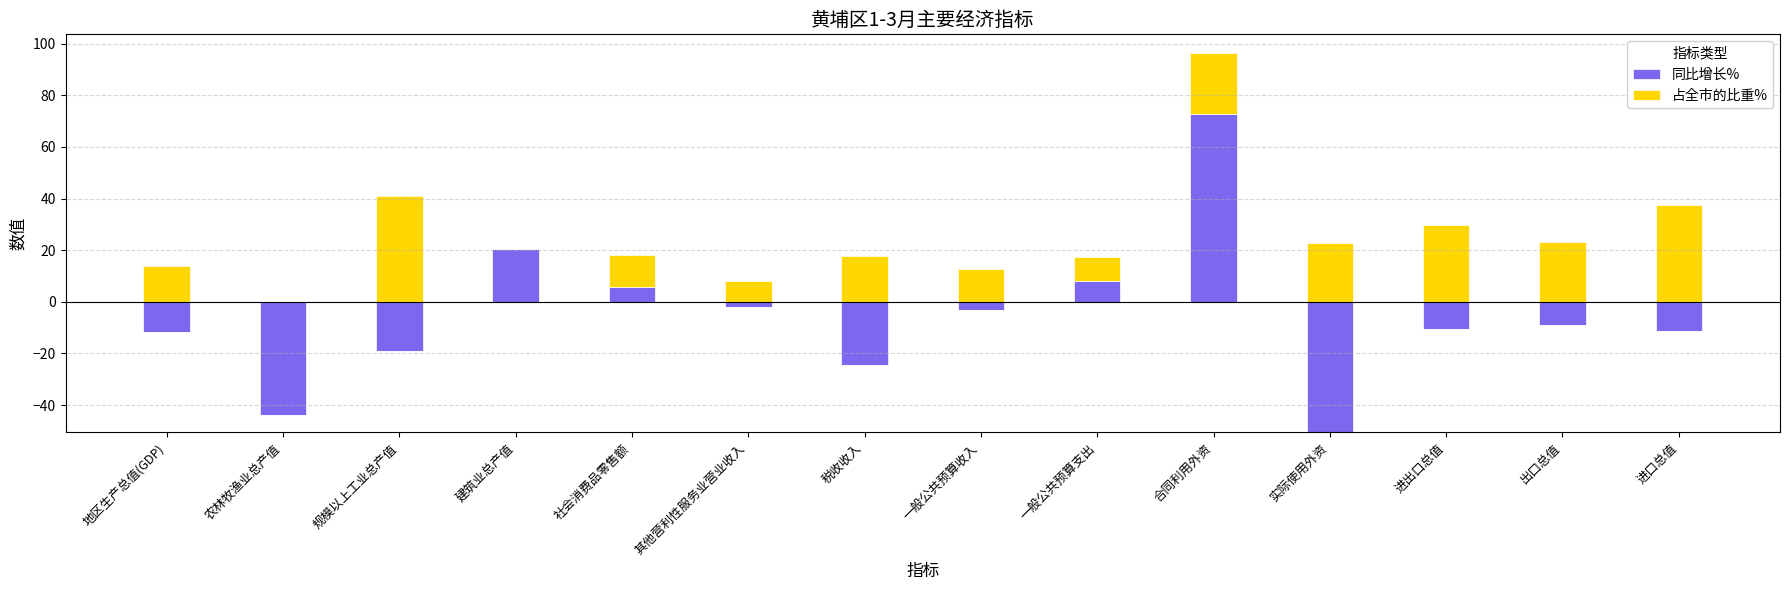

Is it true that 占全市的比重% equals 0.0 at 建筑业总产值?

True